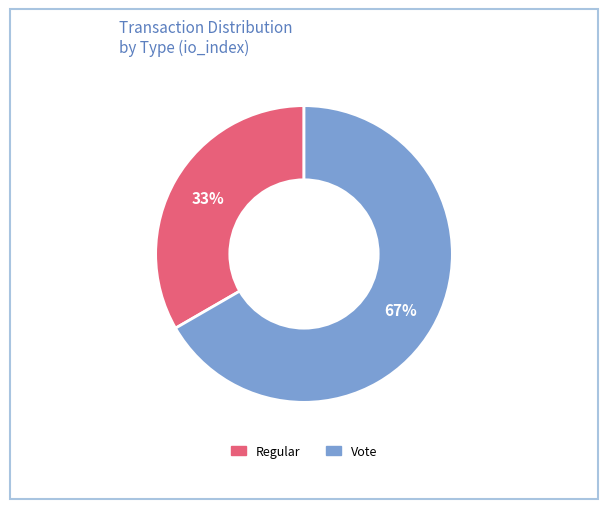

What is the smallest slice in the pie chart?

Regular